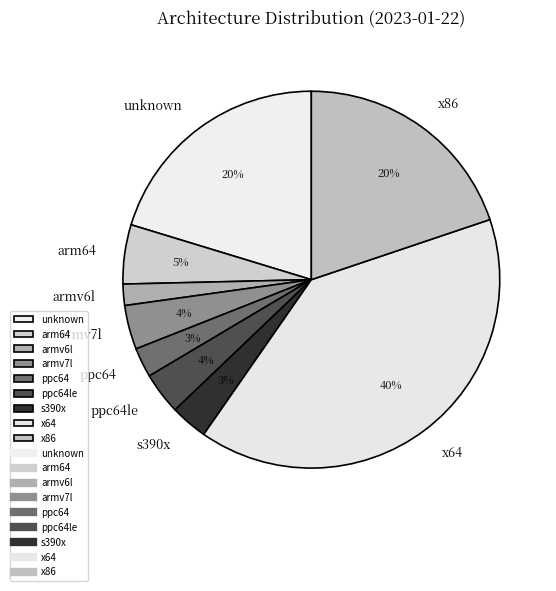

Between arm64 and x86, which is larger?

x86